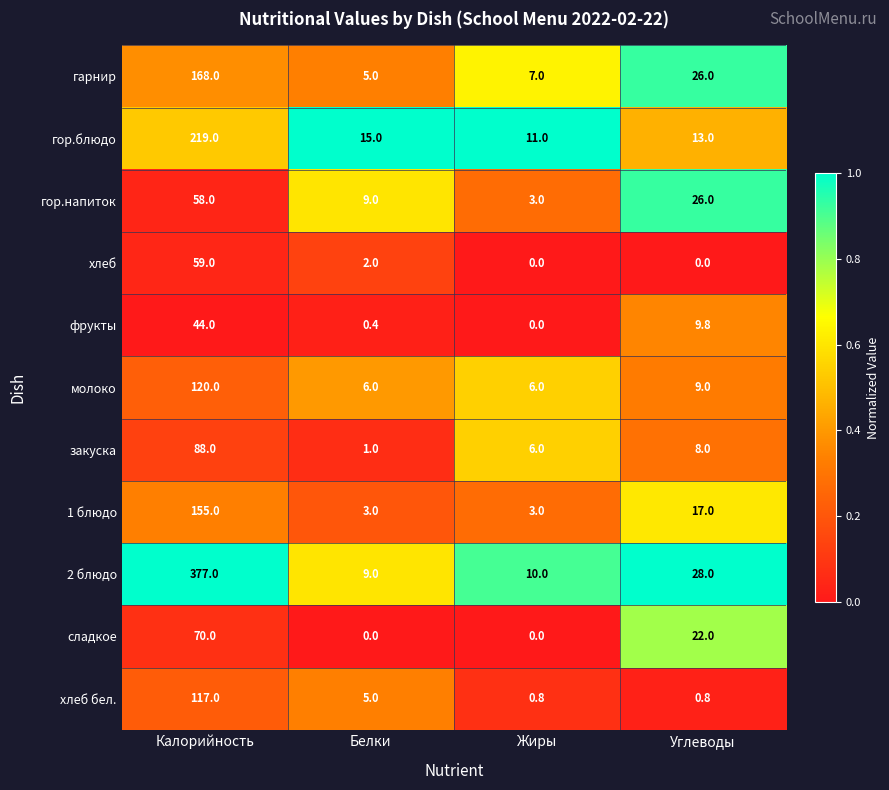

At how many categories does at least one series exceed 0?

4